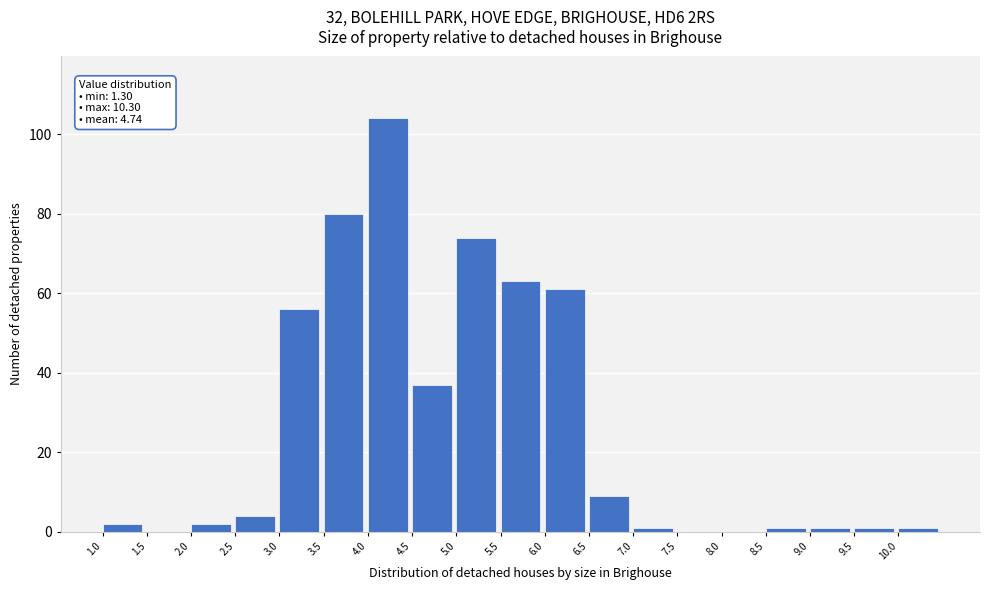

Which range on the x-axis has the tallest bar?

4.0 to 4.5